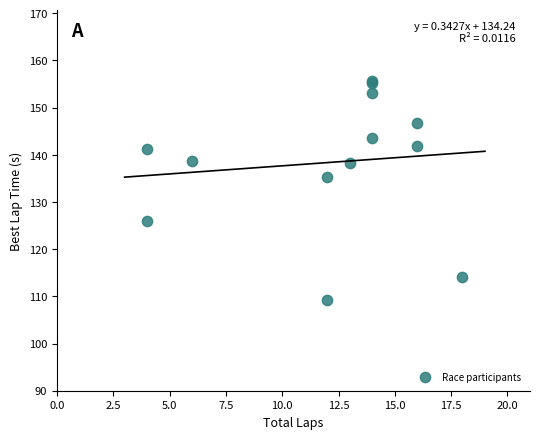

What Y value in the scatter plot is closest to 132?

135.3